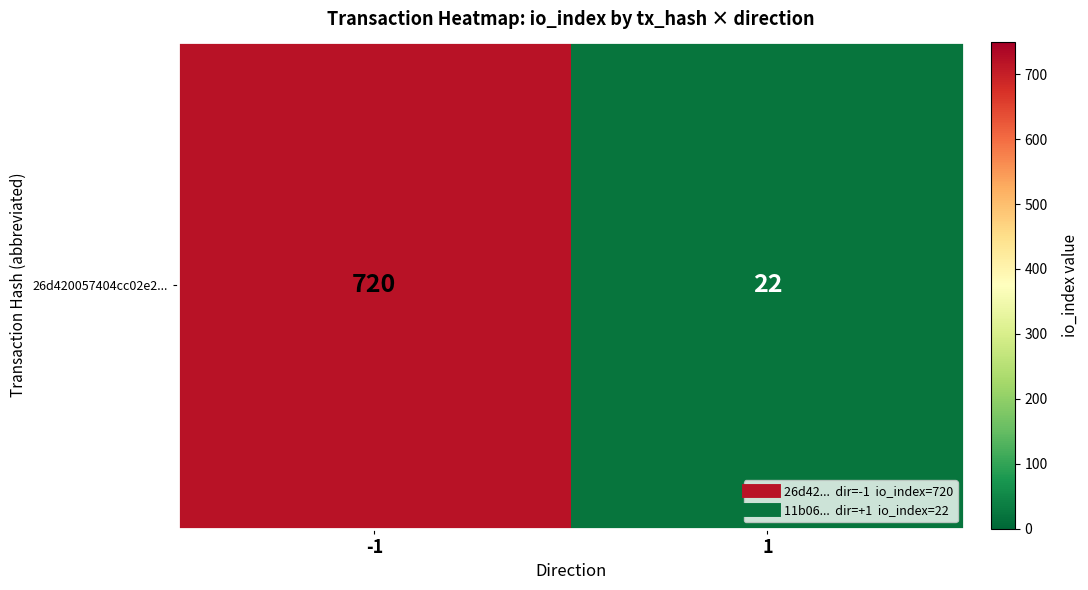

True or false: the data shows 720 at -1.

True